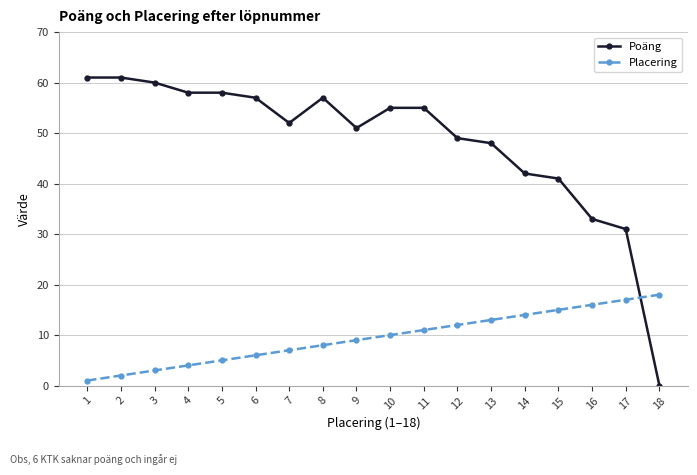

What is the value of the Placering point at the 14th from the left?

14